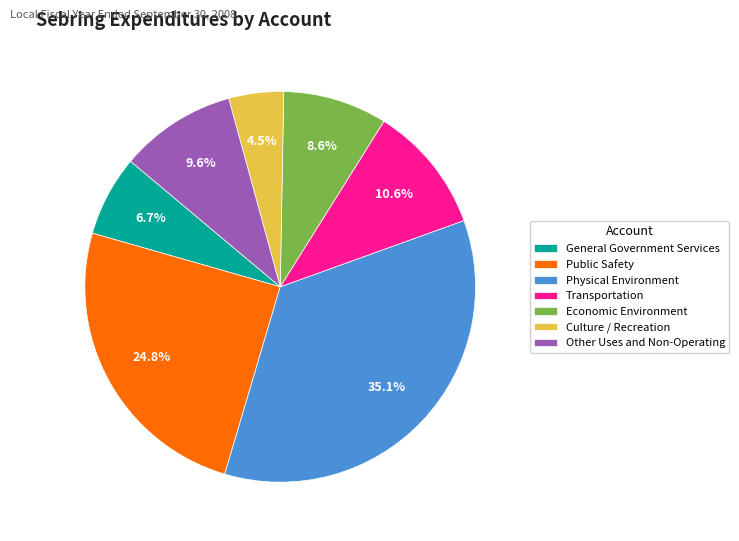

How many slices are in this pie chart?

7